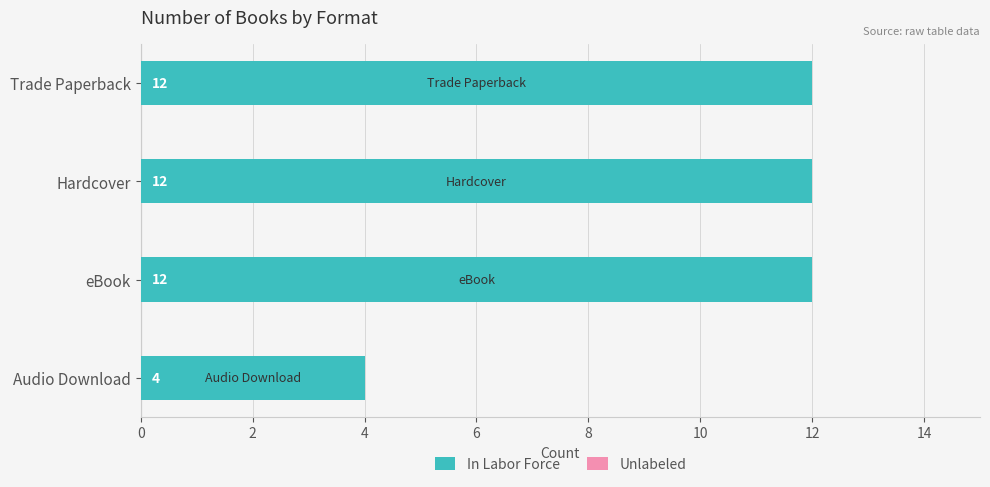

Reading top to bottom, extract all data points from this chart.

Trade Paperback=12	Hardcover=12	eBook=12	Audio Download=4